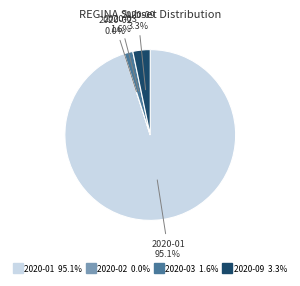

What percentage is the 2020-01 slice, to the nearest percent?

95%